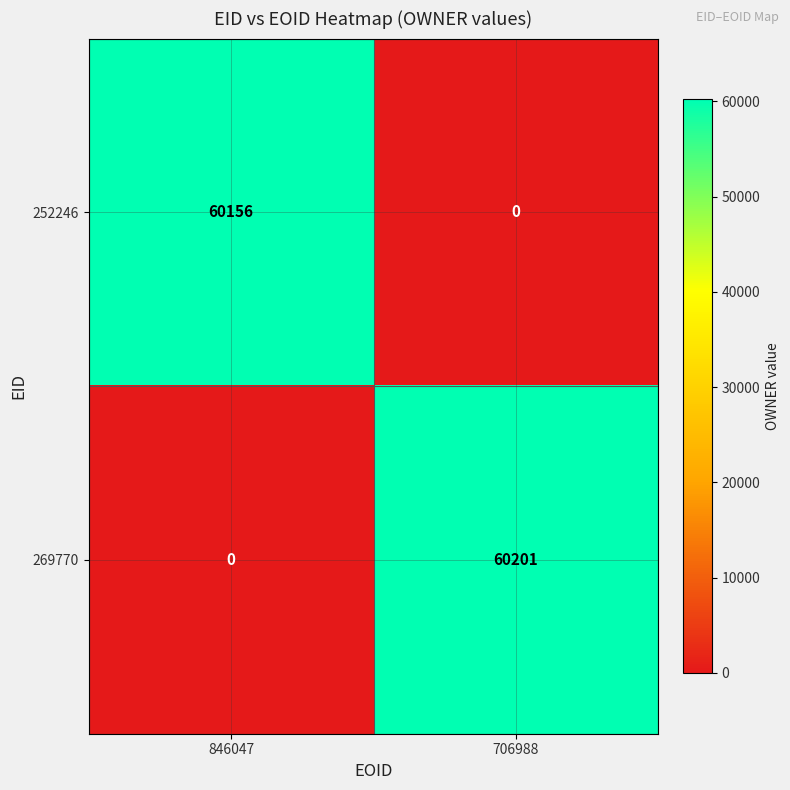

What is the total value across all series at 706988?

60201